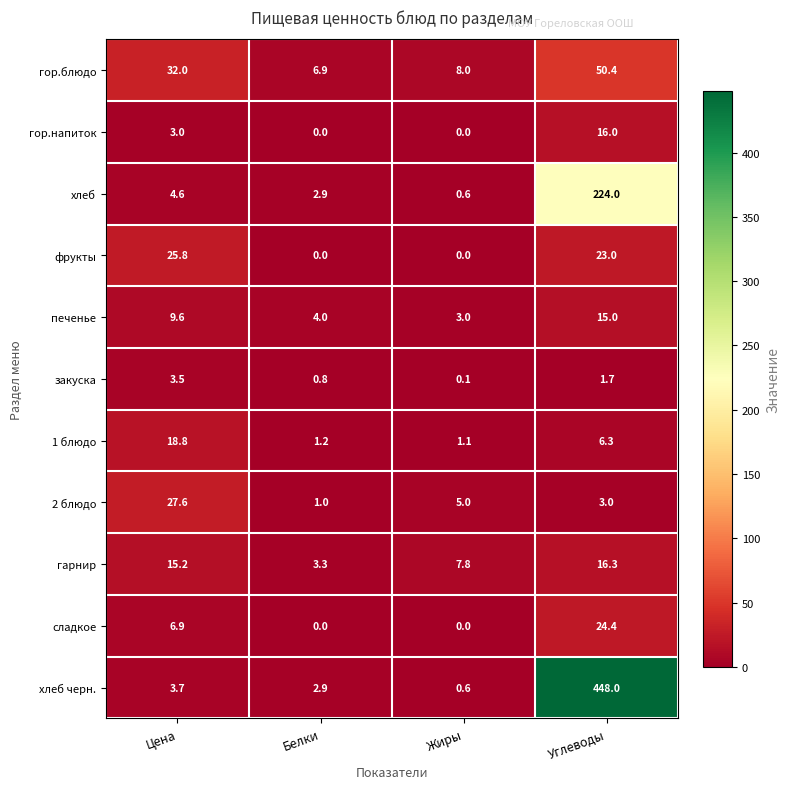

What value does the хлеб черн. series have at Жиры?

0.6